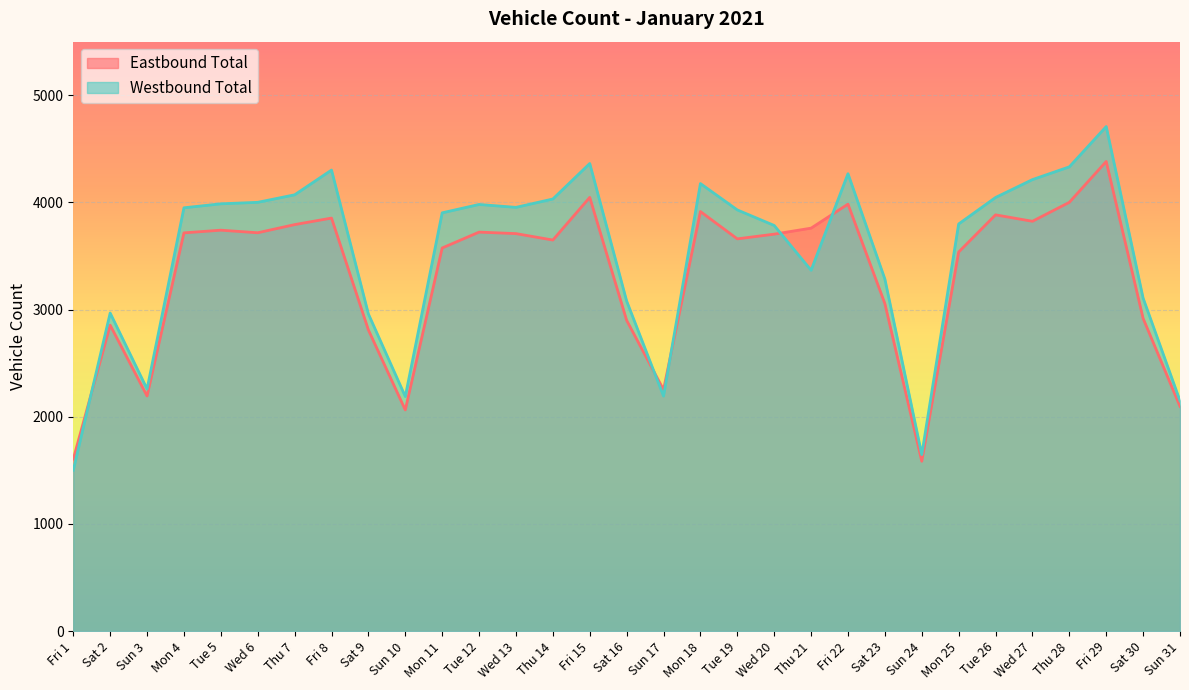

At which label is Westbound Total closest to 3104?

Sat 30